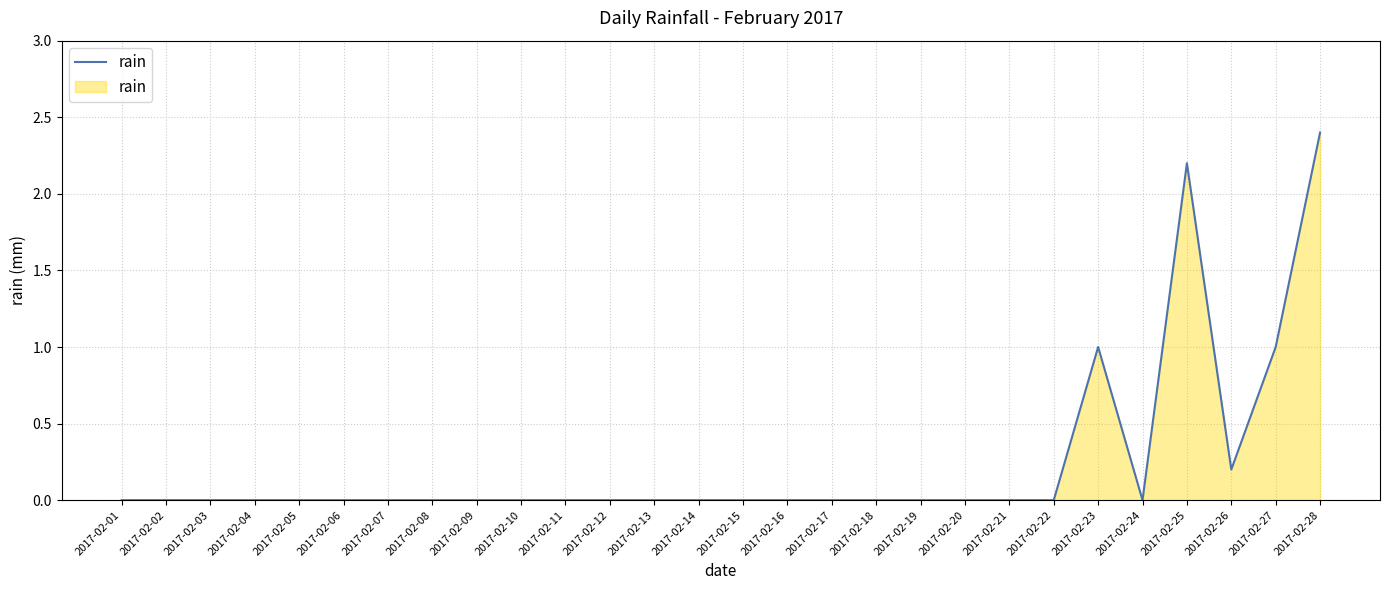

Does the chart have visible grid lines?

Yes